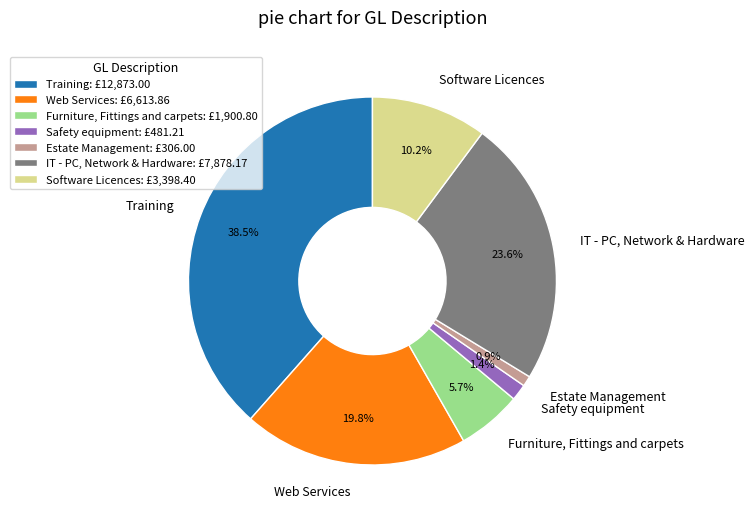

To the nearest percent, what is the average slice percentage?

14%